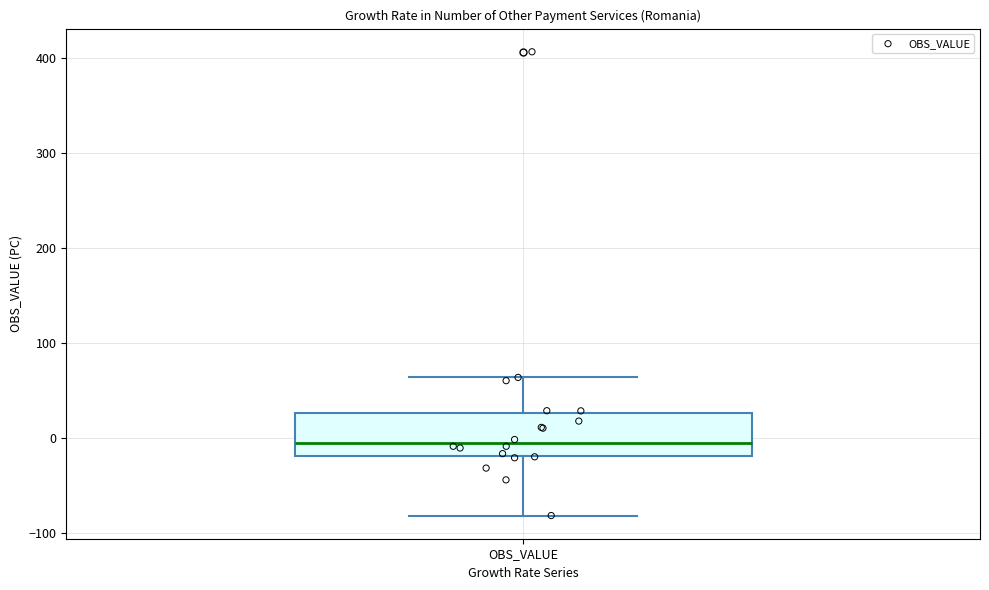

Where does the upper whisker of the box for OBS_VALUE end on the y-axis? The values are not printed on the chart, so give them approximately, as read against the axis.

60